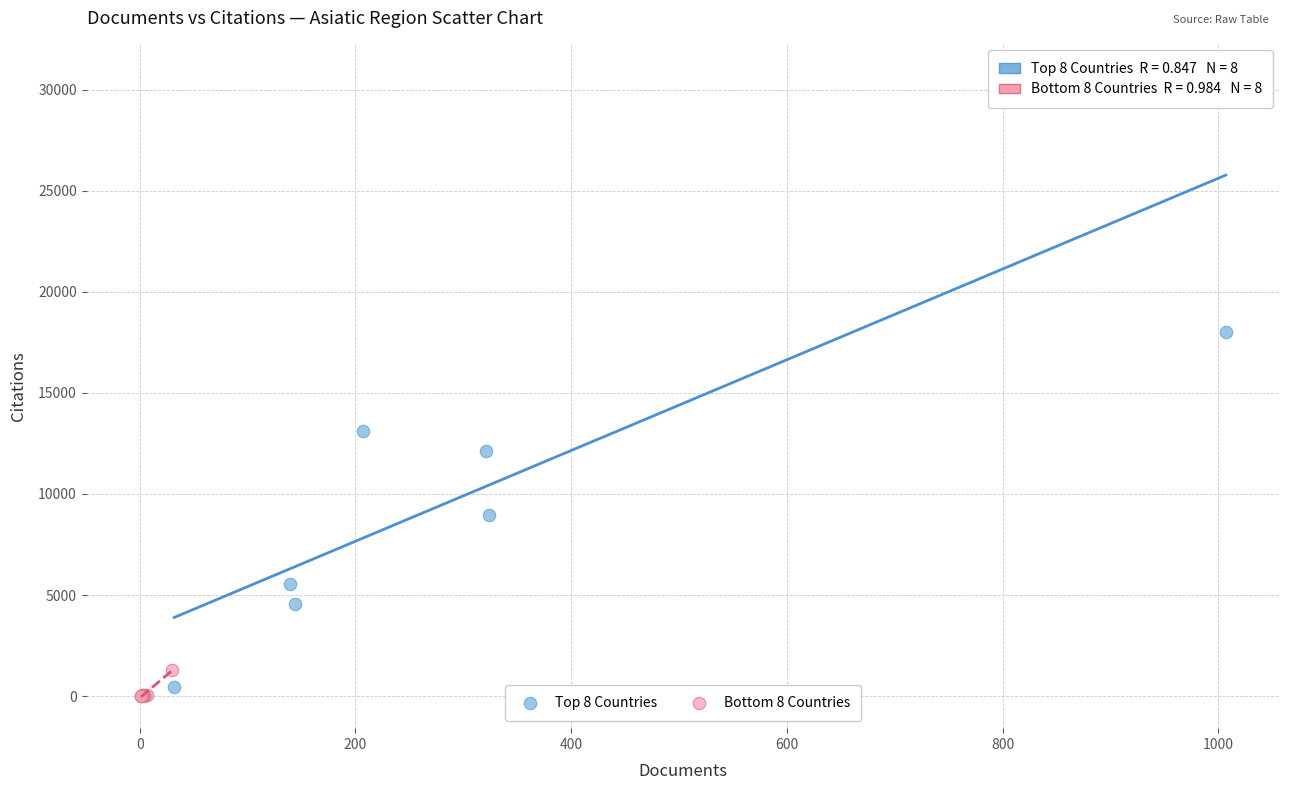

Which series contains the highest Y value?

Top 8 Countries